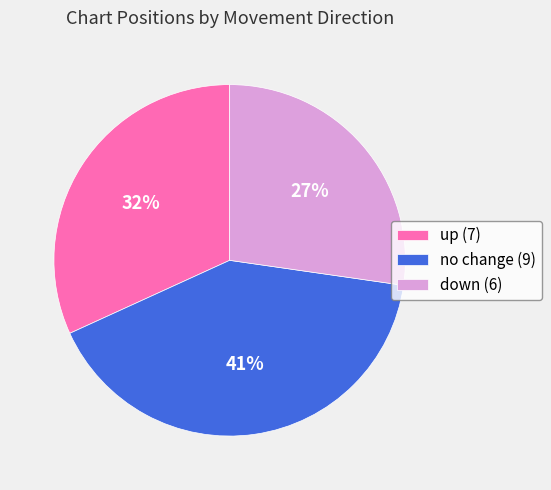

Is the sum of down (6) and no change (9) greater than half?

Yes